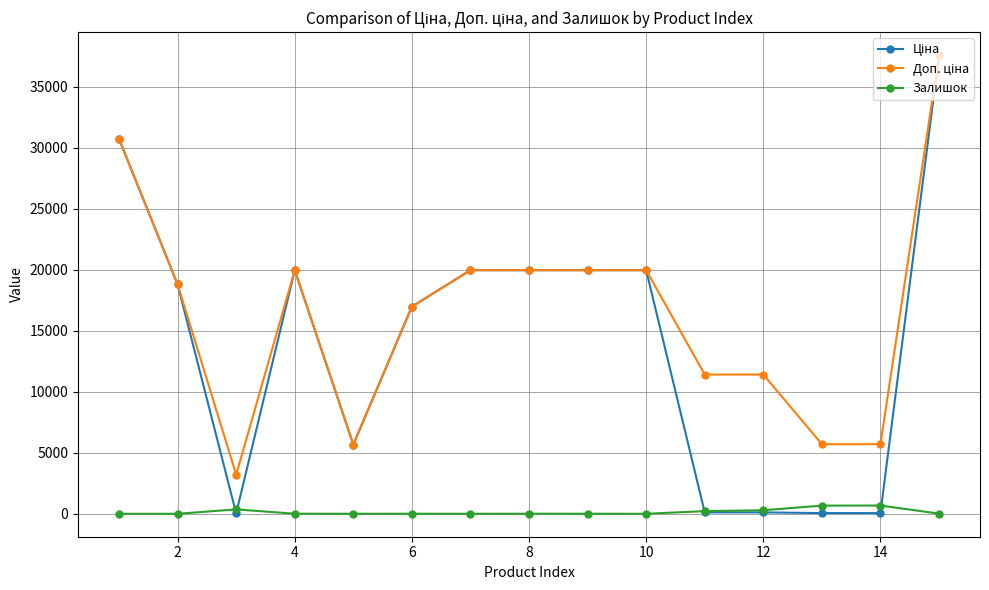

How many lines are shown in the chart?

3